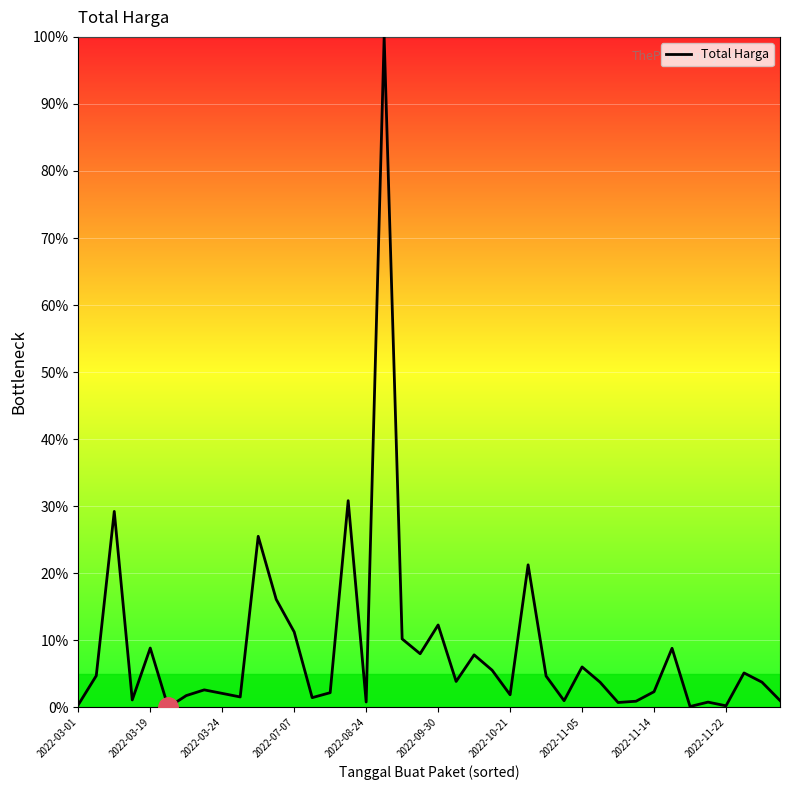

What is the maximum value shown in the chart?

100.0